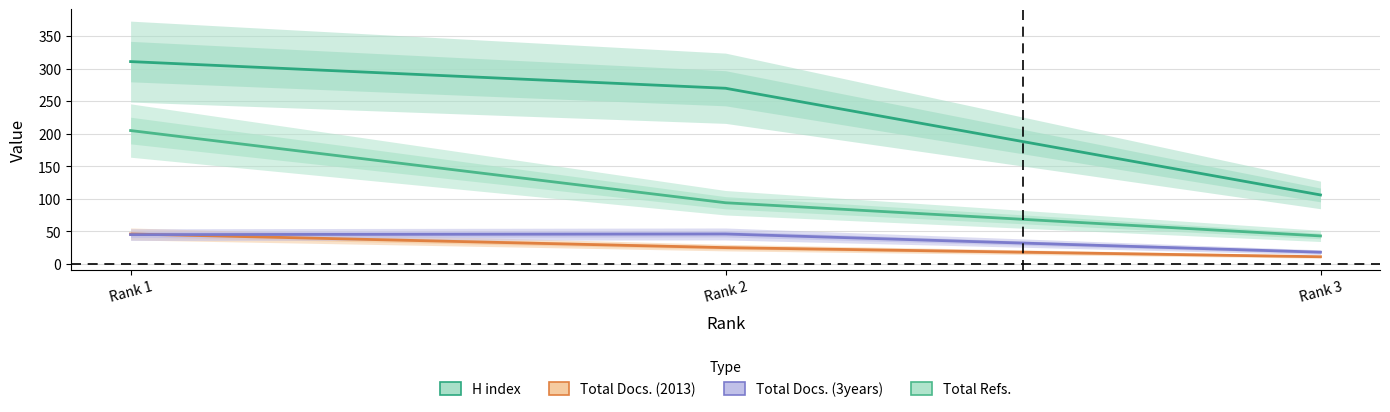

Count the number of data series in this chart.

4